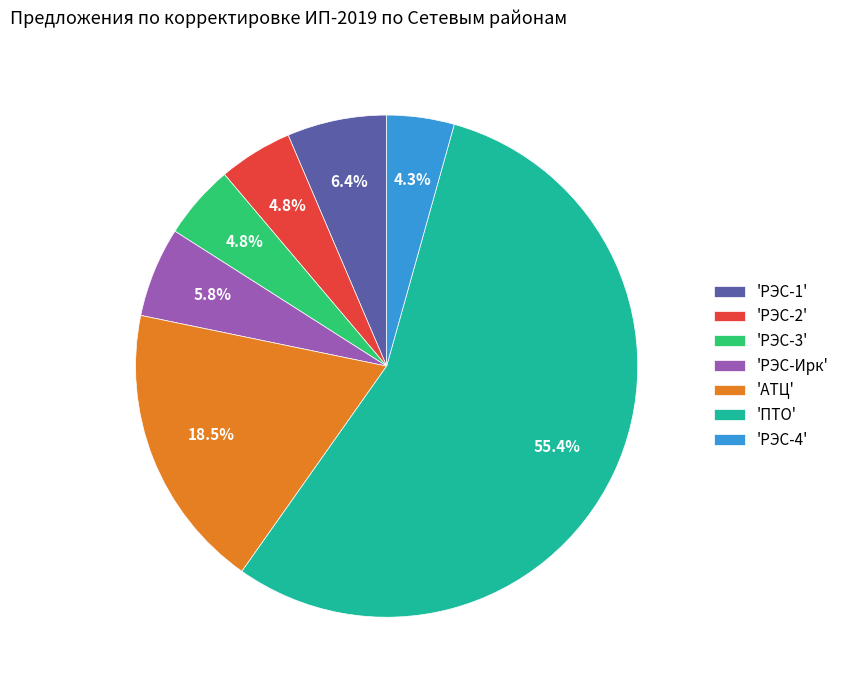

Between 'РЭС-3' and 'РЭС-1', which is larger?

'РЭС-1'